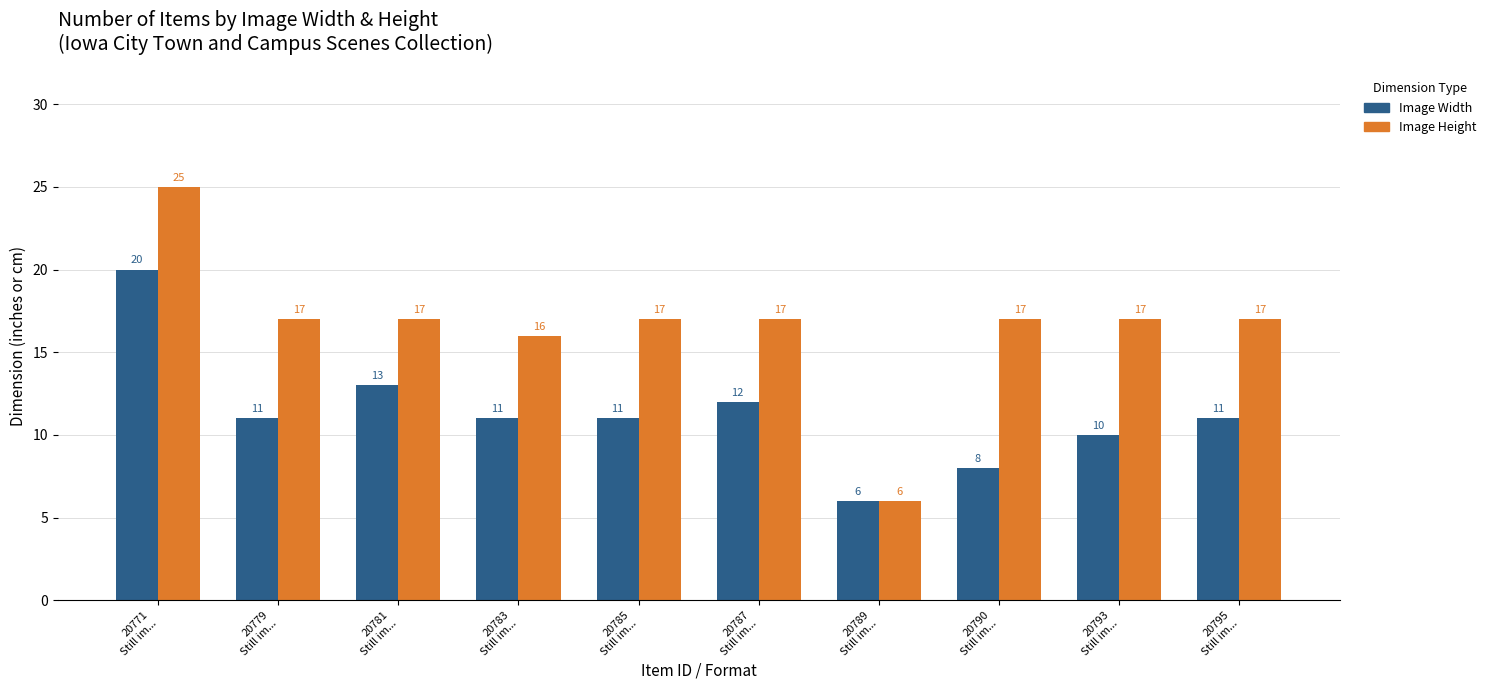

Reading left to right, what are all the values shown in this chart?

Image Width: 20771
Still im...=20	20779
Still im...=11	20781
Still im...=13	20783
Still im...=11	20785
Still im...=11	20787
Still im...=12	20789
Still im...=6	20790
Still im...=8	20793
Still im...=10	20795
Still im...=11
Image Height: 20771
Still im...=25	20779
Still im...=17	20781
Still im...=17	20783
Still im...=16	20785
Still im...=17	20787
Still im...=17	20789
Still im...=6	20790
Still im...=17	20793
Still im...=17	20795
Still im...=17